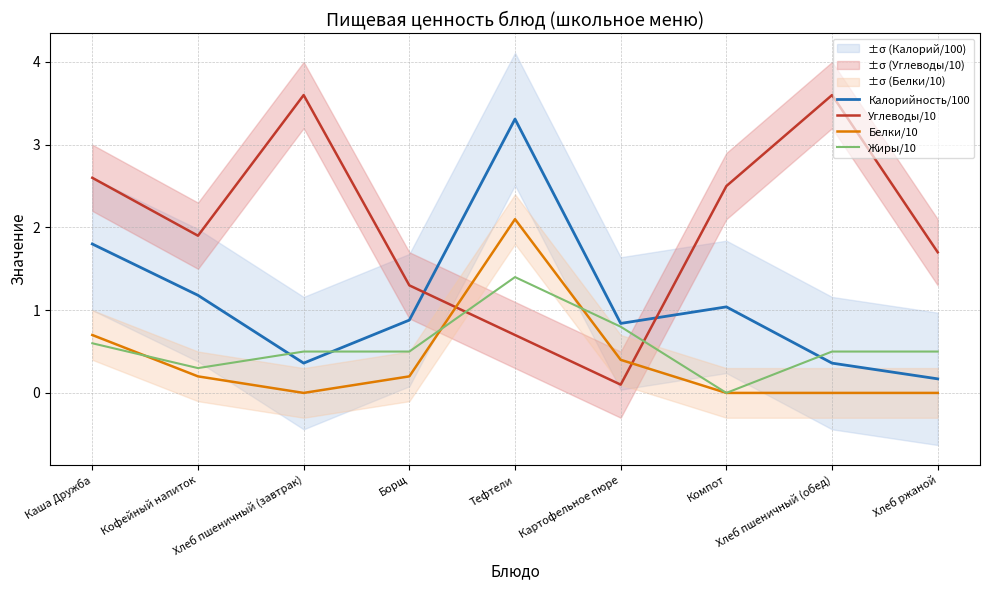

Is this an area chart (filled region under the line)?

No